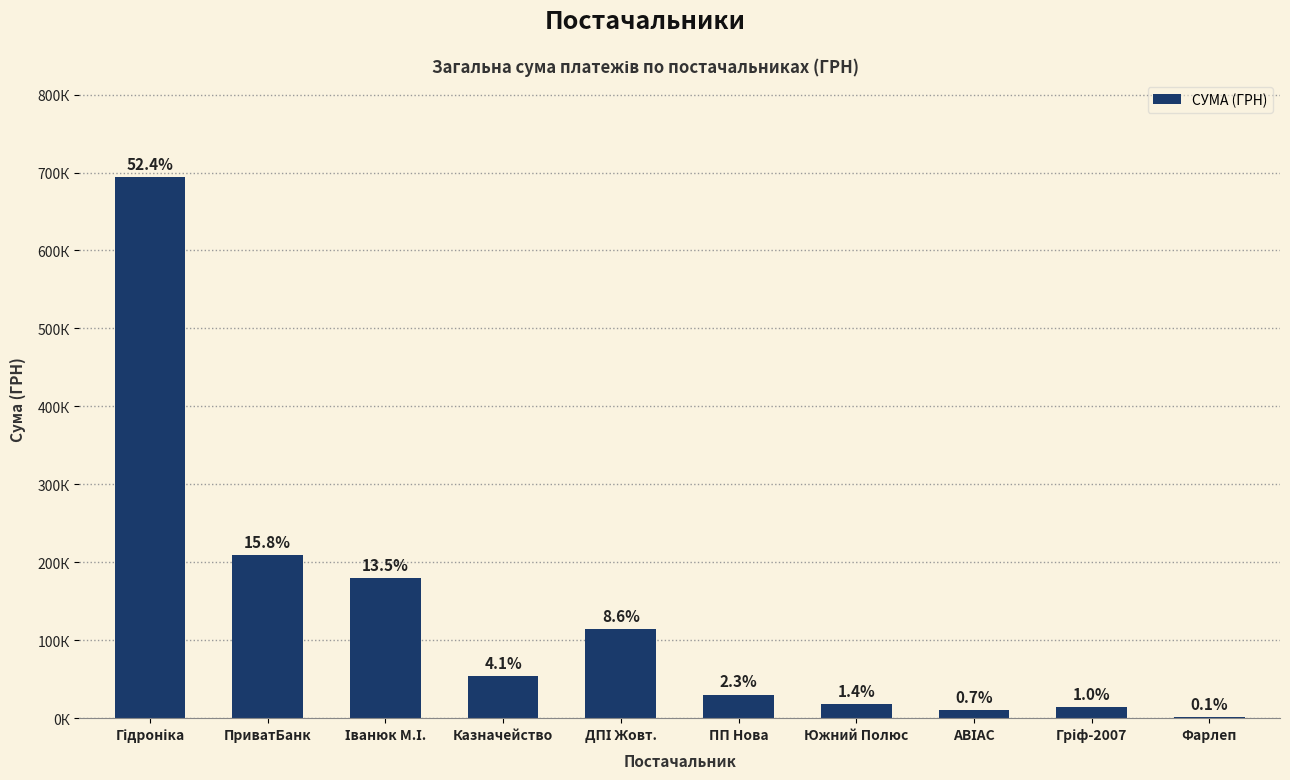

What is the difference between the values at Казначейство and АВІАС?

44624.3